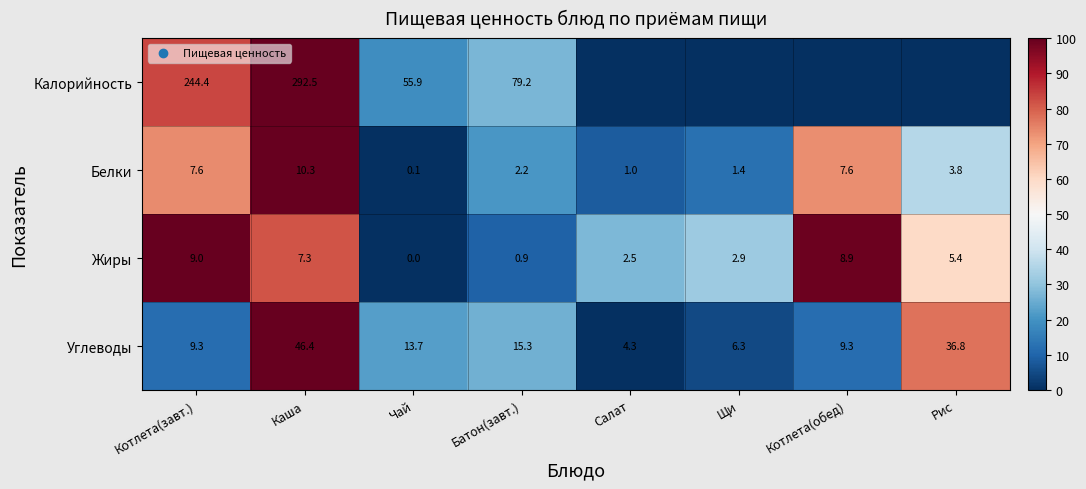

At how many categories does at least one series exceed 85?

3